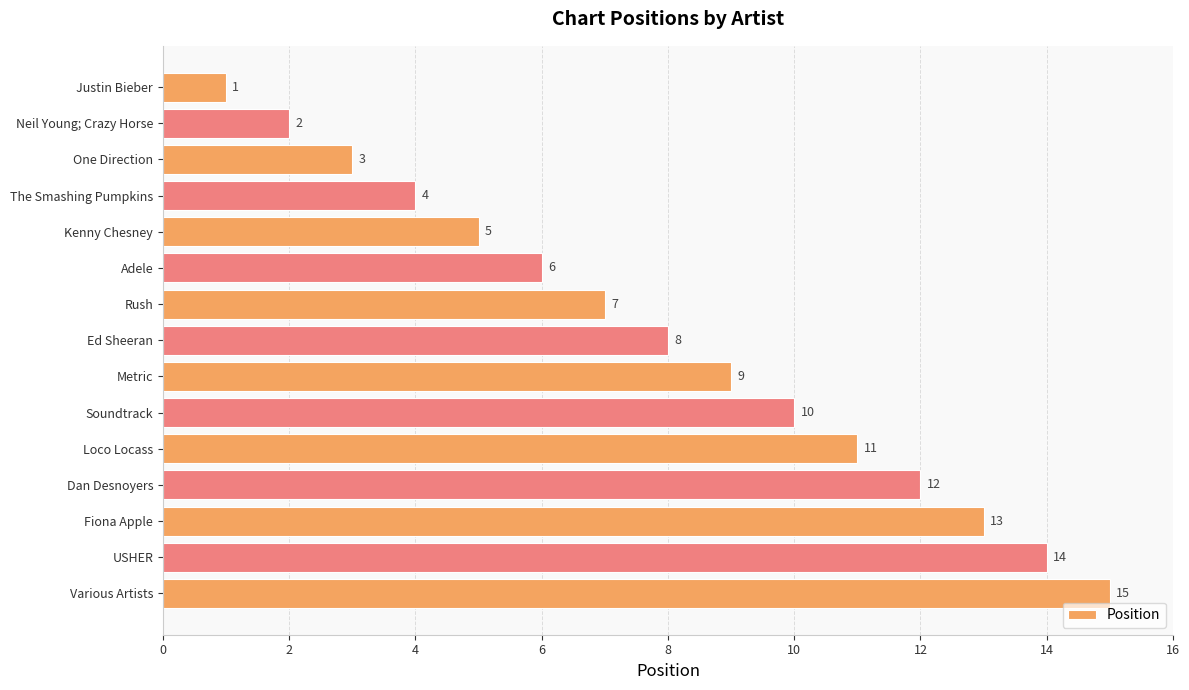

List the labels in order of value, smallest first.

Justin Bieber, Neil Young; Crazy Horse, One Direction, The Smashing Pumpkins, Kenny Chesney, Adele, Rush, Ed Sheeran, Metric, Soundtrack, Loco Locass, Dan Desnoyers, Fiona Apple, USHER, Various Artists